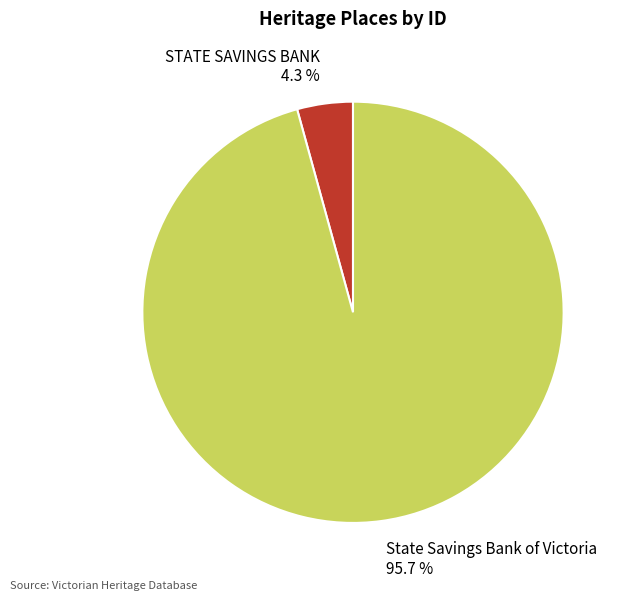

Rank the categories by value from highest to lowest.

State Savings Bank of Victoria, STATE SAVINGS BANK